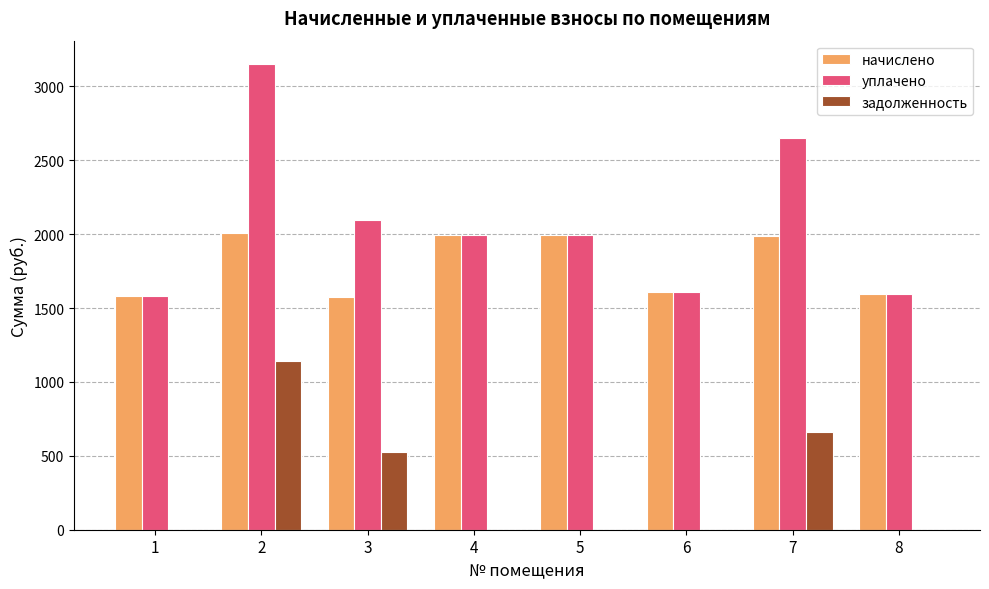

Is the value of начислено at 3 greater than the value of задолженность at 7?

Yes